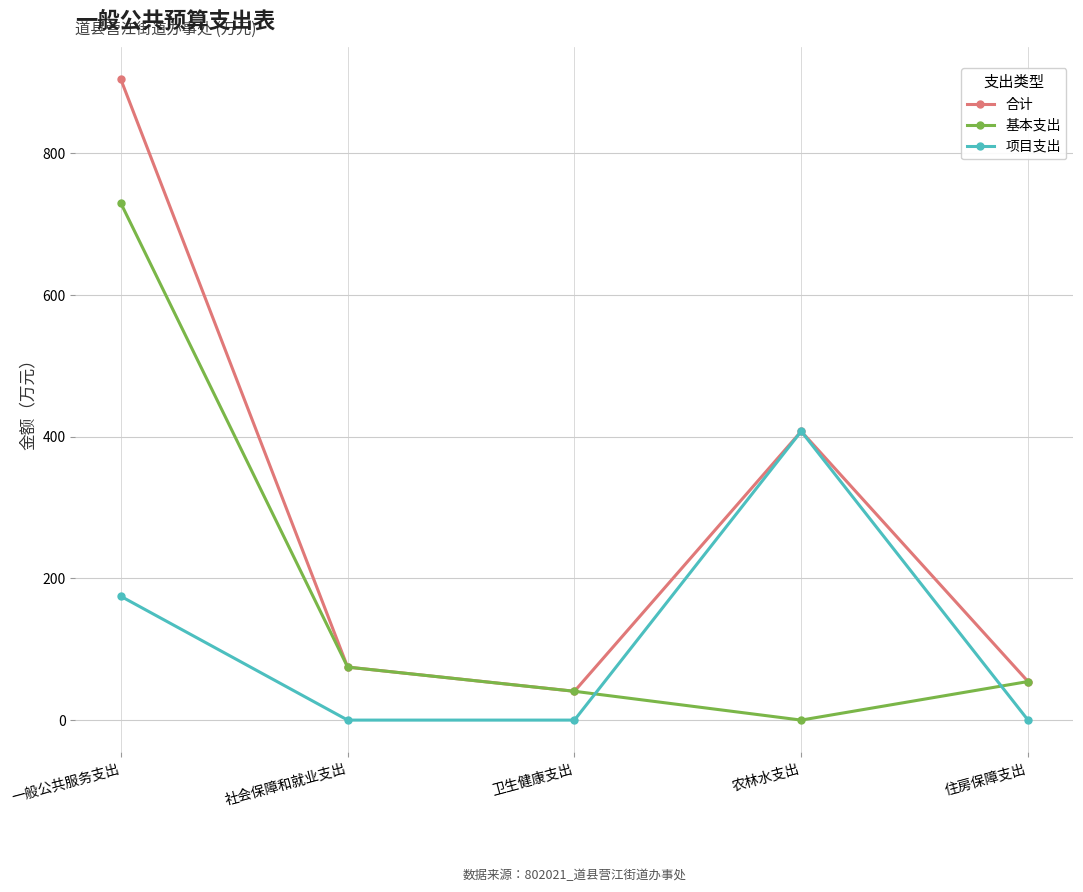

Where is 基本支出 nearest to the value 364?

社会保障和就业支出